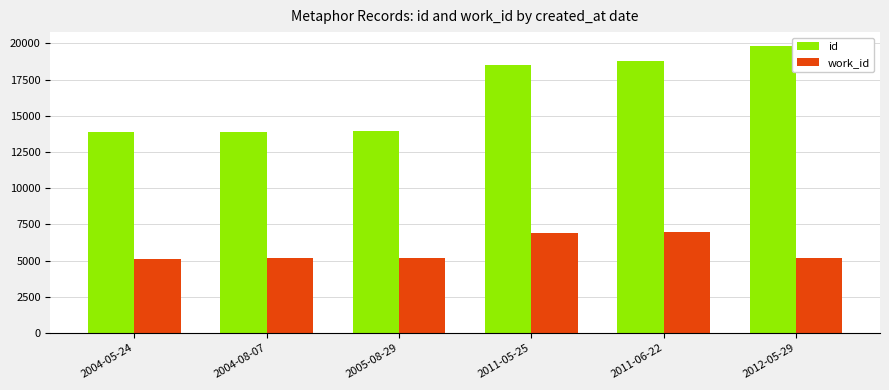

How many bars are there in each group?

2